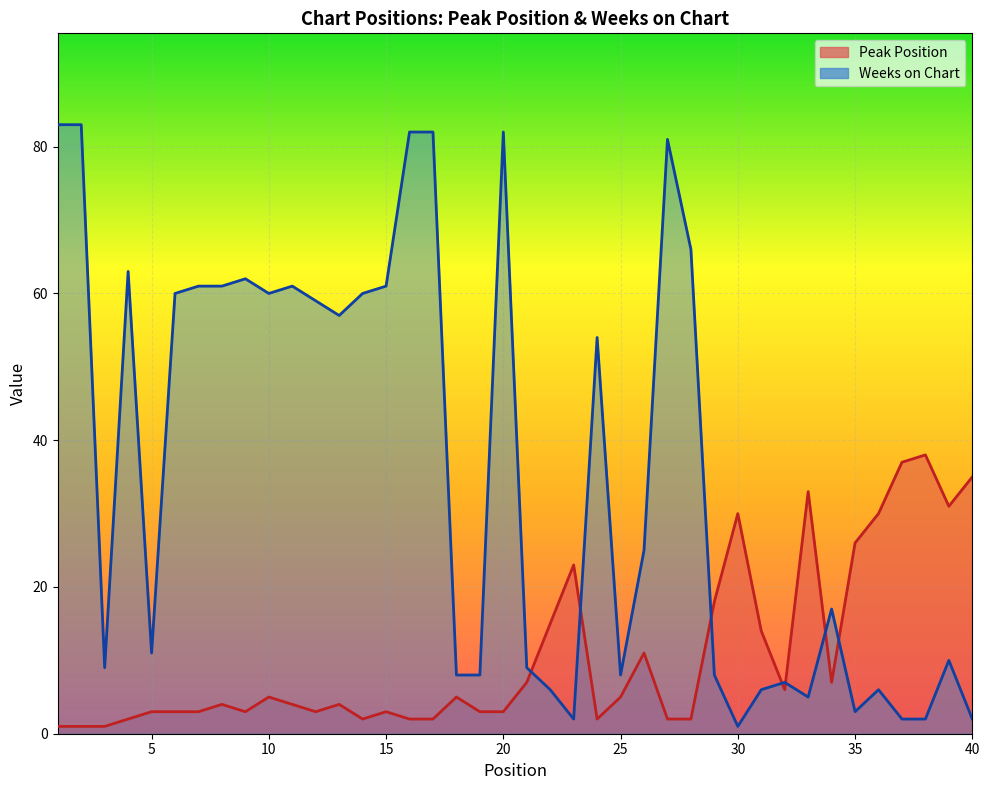

At which category is the sum across all series the highest?

20